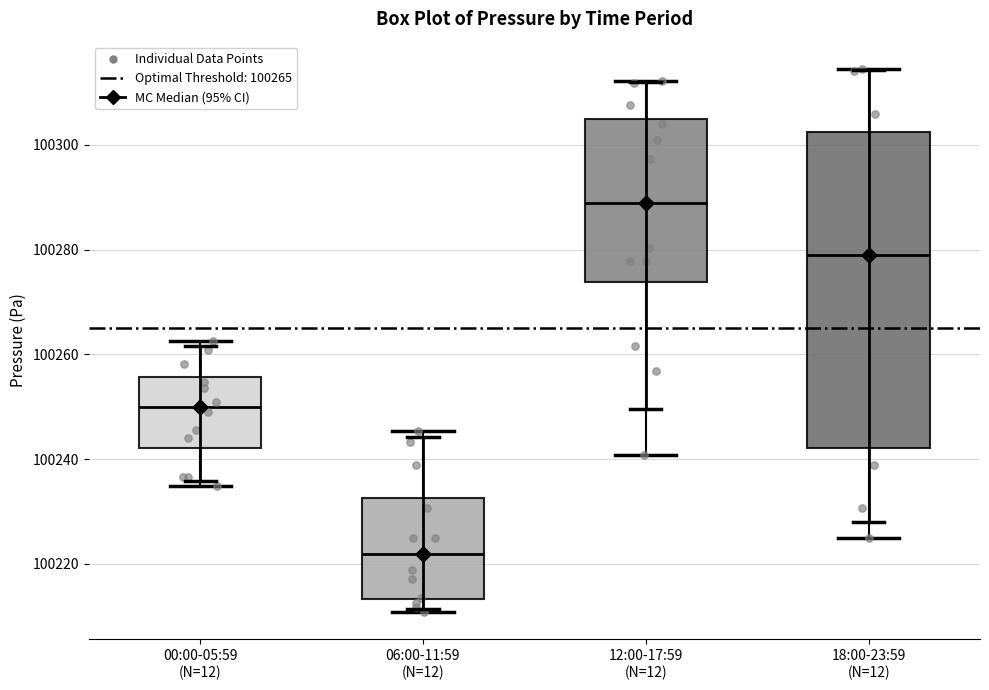

Reading left to right, read every box against the y-axis: the position of its median line, the range the box covers, and the ends of its whiskers. The values are not printed on the chart, so give them approximately, as read against the axis.

00:00-05:59 (N=12): median 100250, box 100242 to 100256, whiskers 100234 to 100262
06:00-11:59 (N=12): median 100222, box 100214 to 100232, whiskers 100210 to 100246
12:00-17:59 (N=12): median 100288, box 100274 to 100304, whiskers 100240 to 100312
18:00-23:59 (N=12): median 100280, box 100242 to 100302, whiskers 100224 to 100314